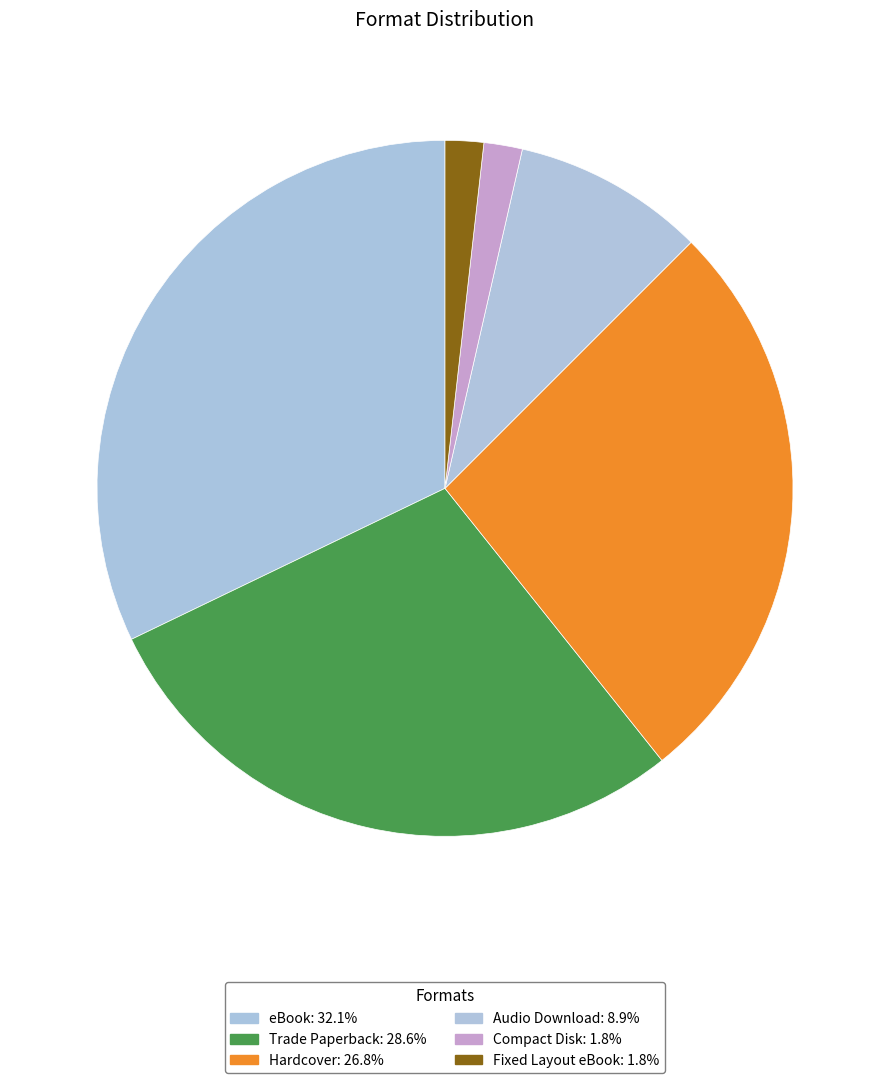

To the nearest percent, what is the average slice percentage?

17%